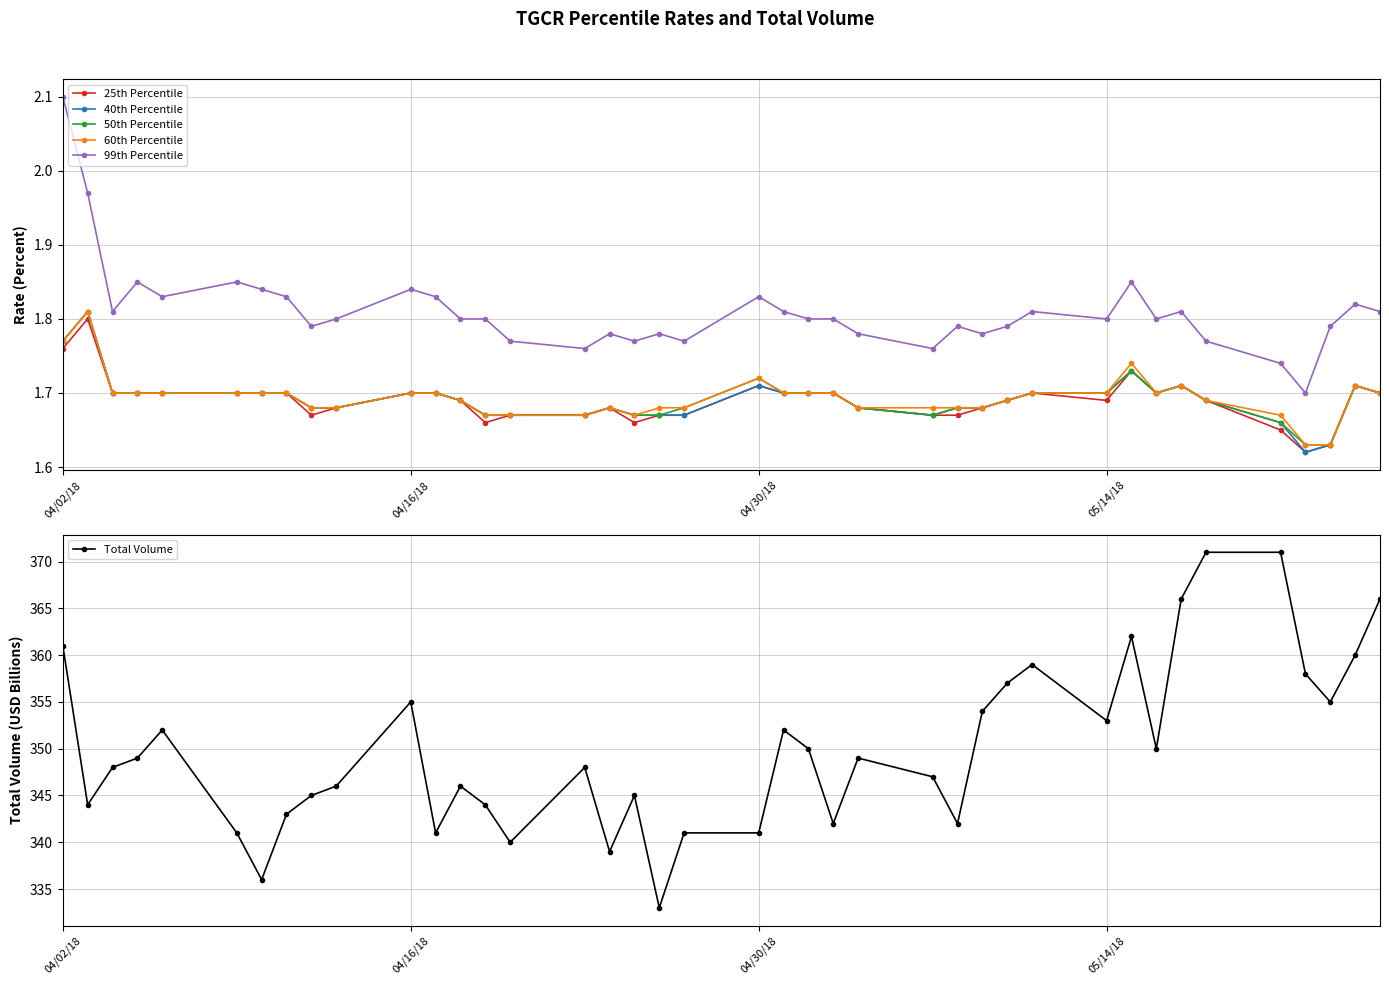

What is the difference between the second highest and second lowest values in the 25th Percentile series?

0.1